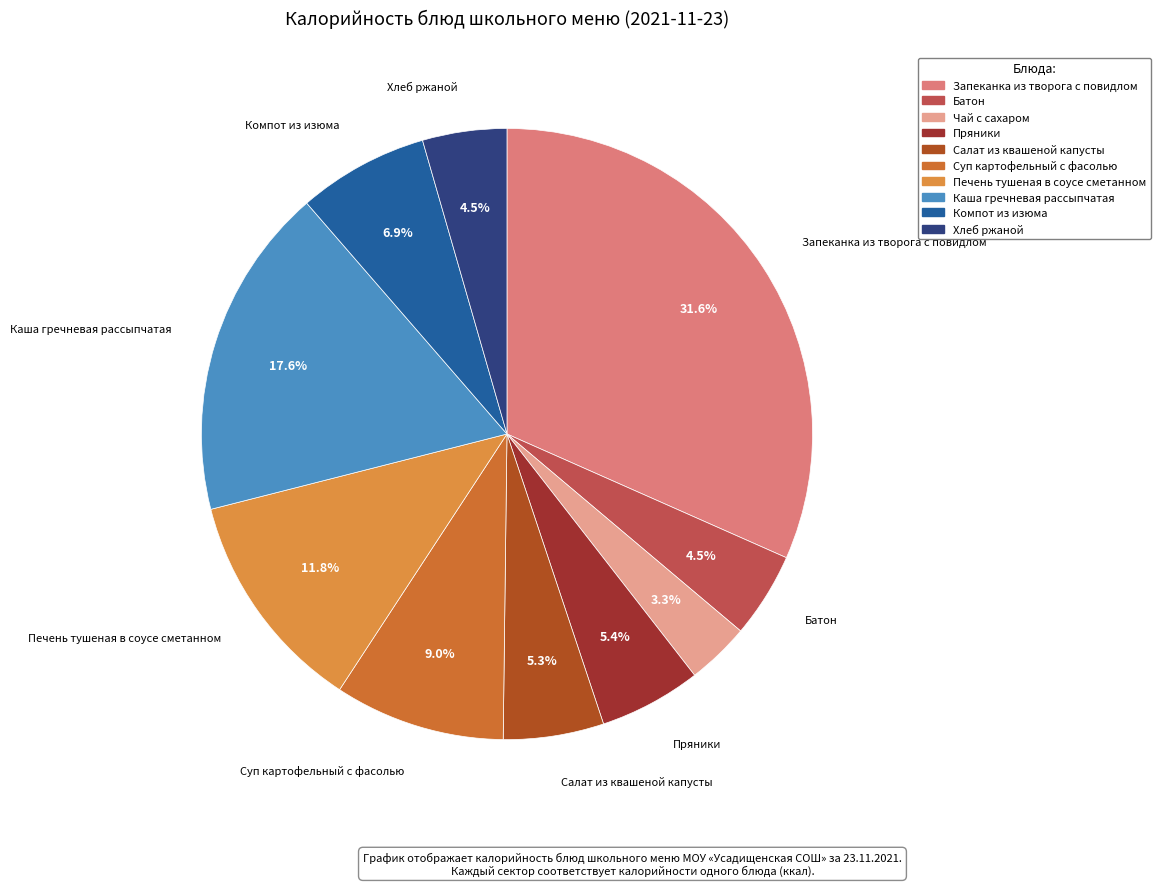

What is the change in value from Батон to Печень тушеная в соусе сметанном?

+113.9